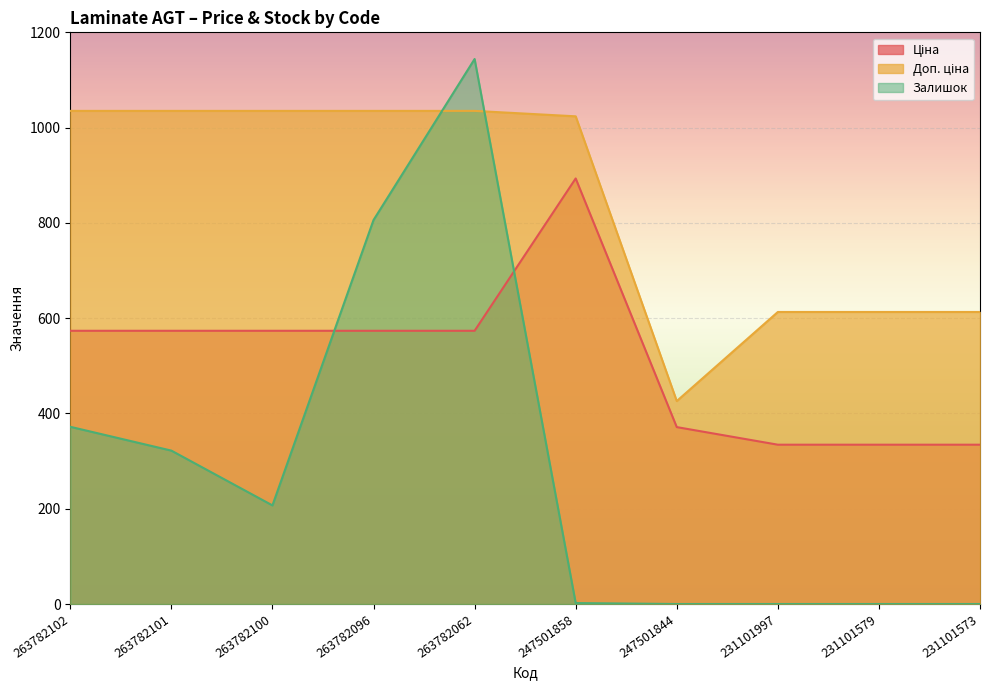

List the series in order of their peak value, highest first.

Залишок, Доп. ціна, Ціна